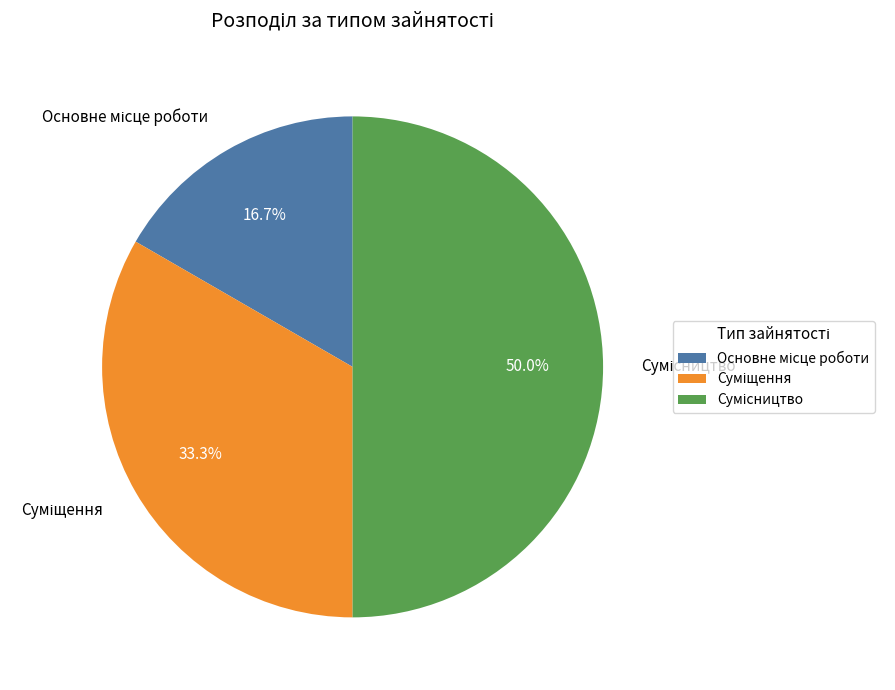

Rank the categories by value from highest to lowest.

Сумісництво, Суміщення, Основне місце роботи